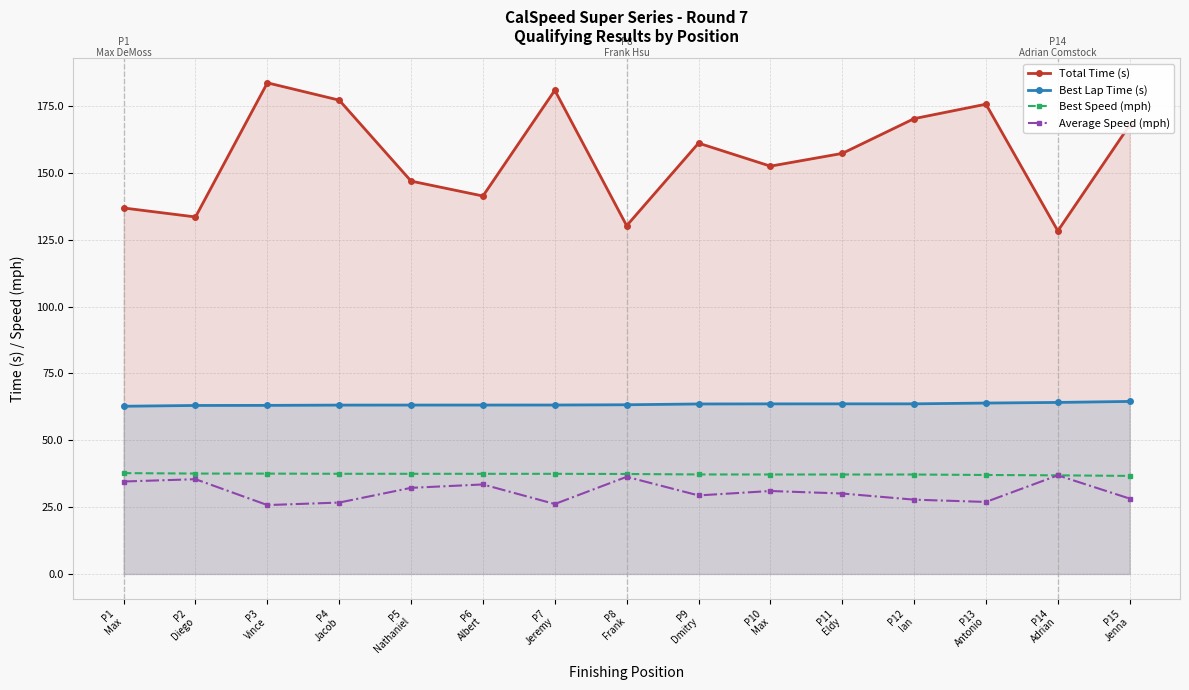

How many lines are shown in the chart?

4